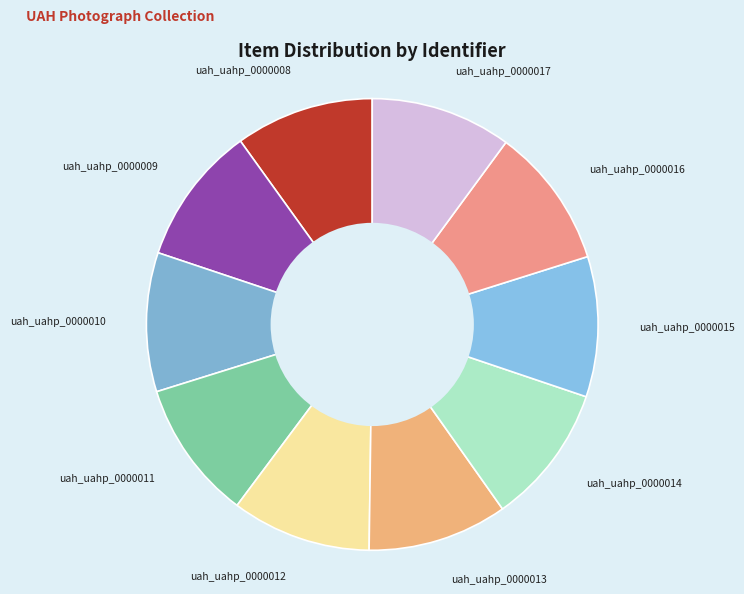

Does uah_uahp_0000013 represent more than half of the total?

No